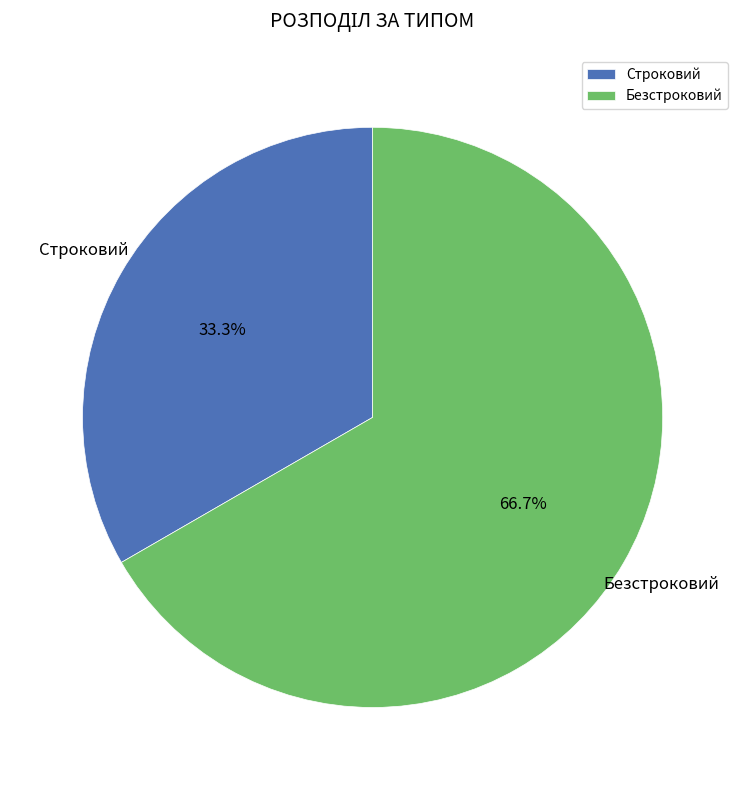

Does any single category account for the majority?

Yes